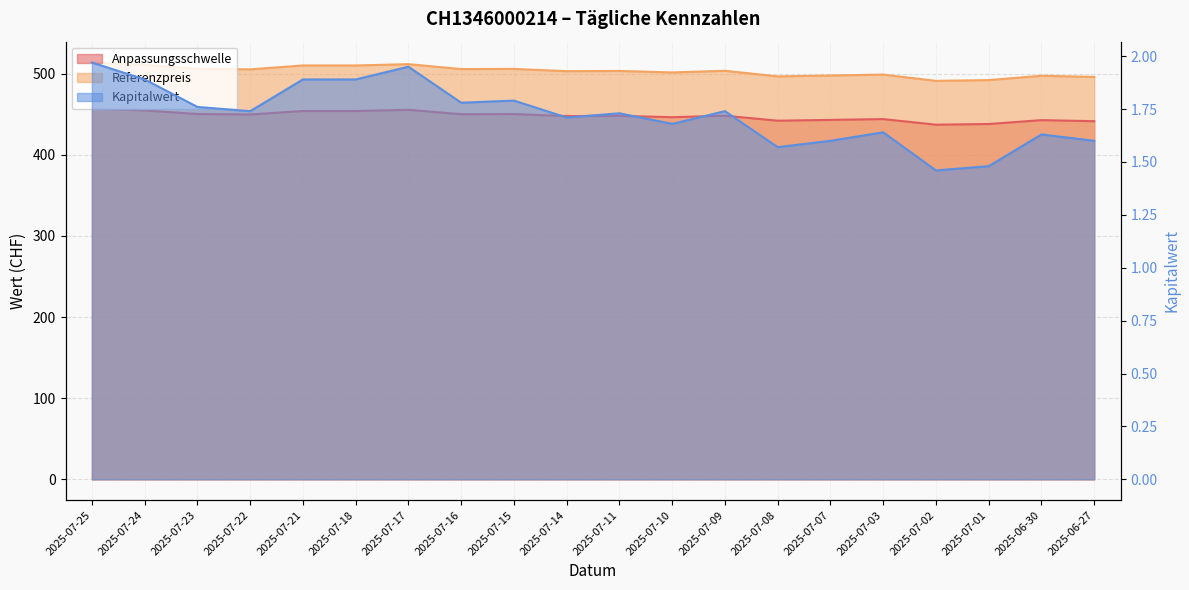

Where is the first local maximum for Kapitalwert?

2025-07-17